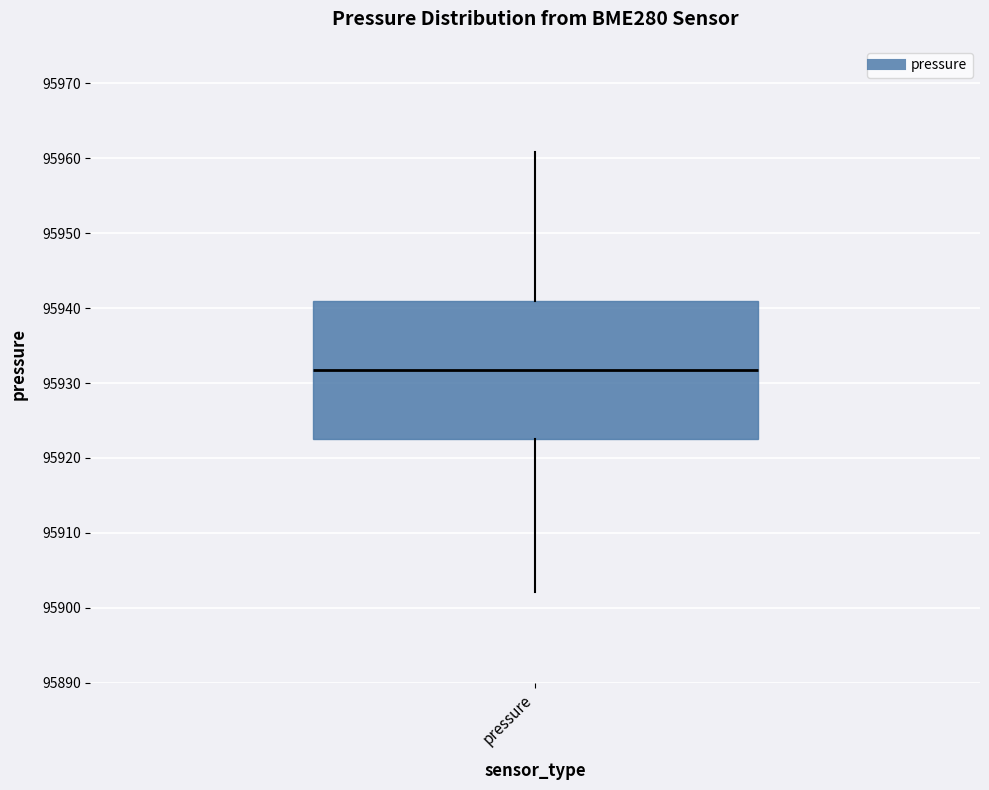

Where is the lower edge of the box for pressure on the y-axis? The values are not printed on the chart, so give them approximately, as read against the axis.

95923